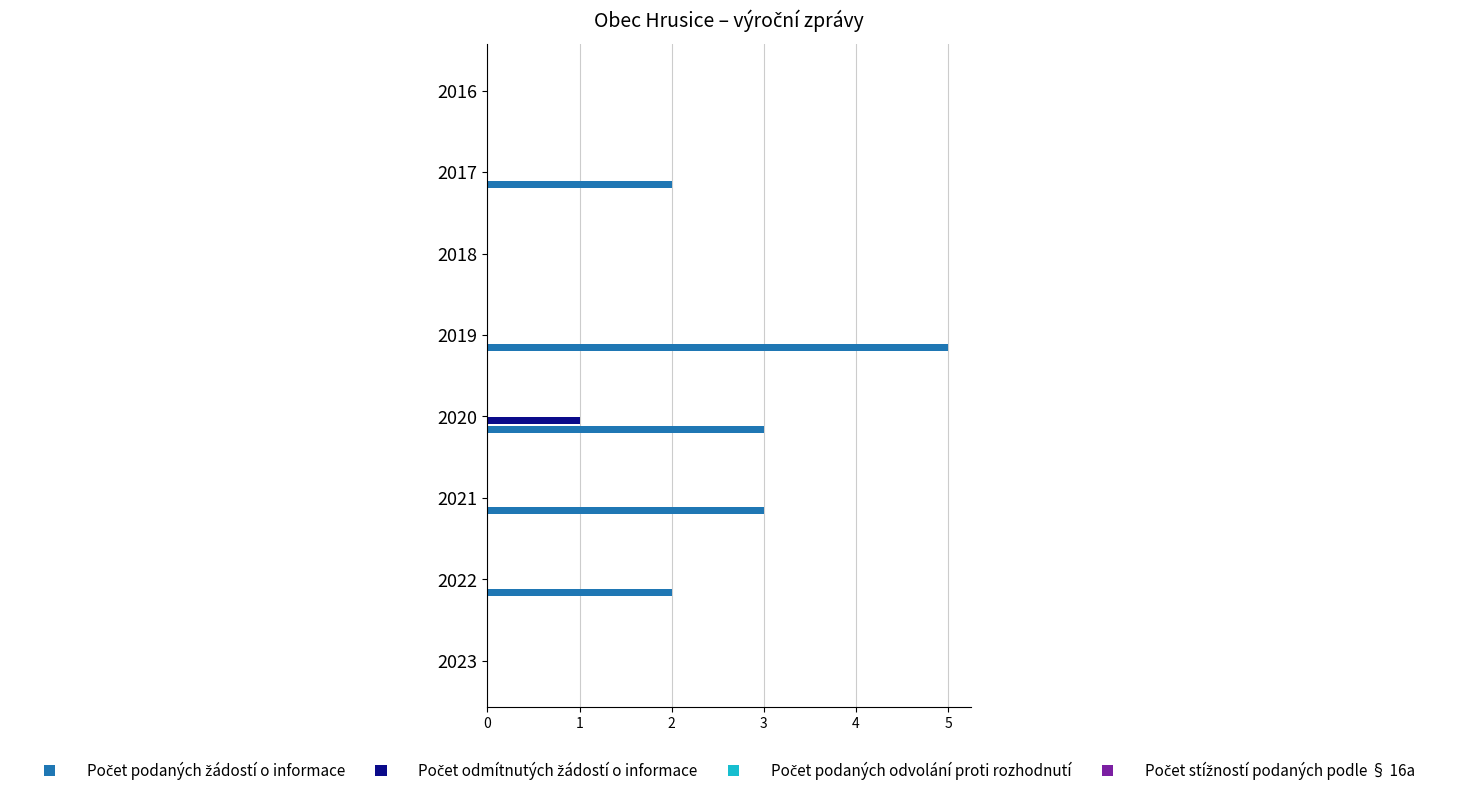

What is the total value across all series at 2019?

5